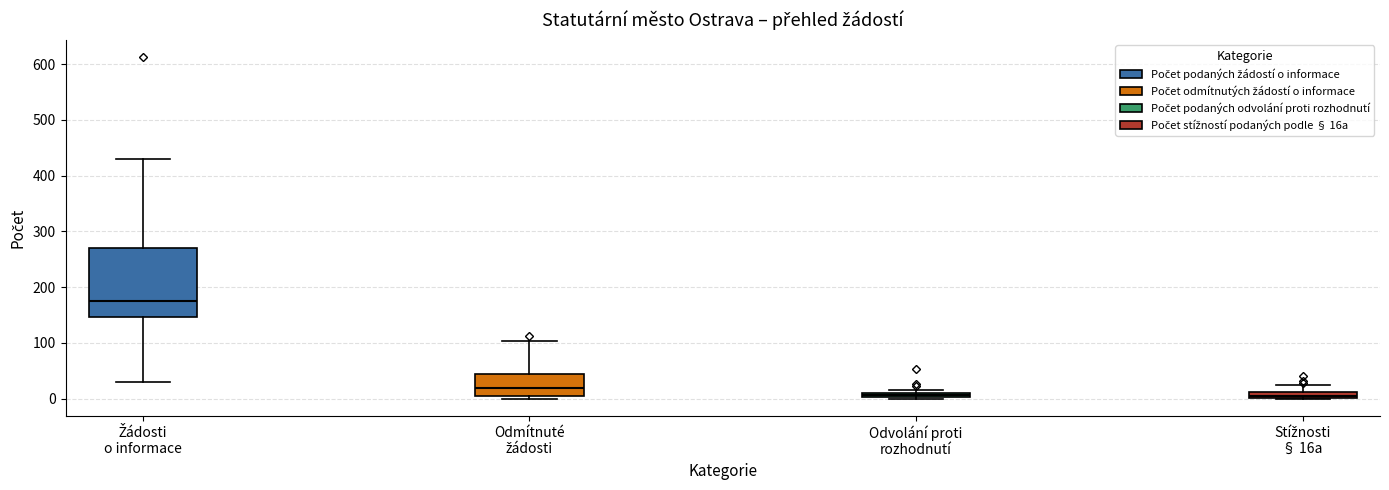

Where is the lower edge of the box for Odmítnuté žádosti on the y-axis? The values are not printed on the chart, so give them approximately, as read against the axis.

0